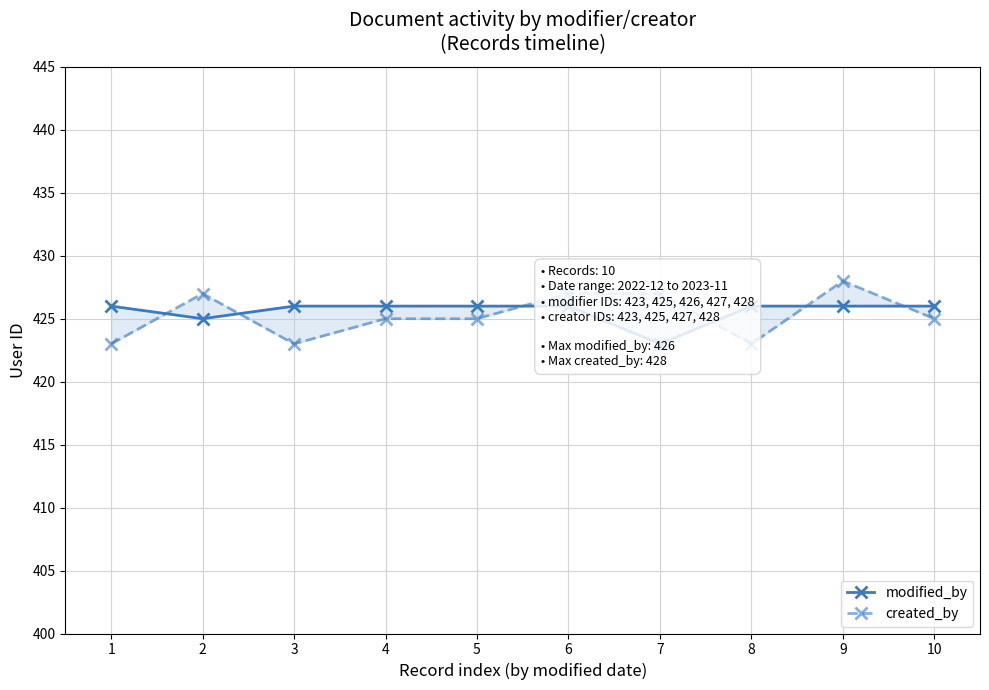

What is the value of the modified_by point at the 5th from the left?

426